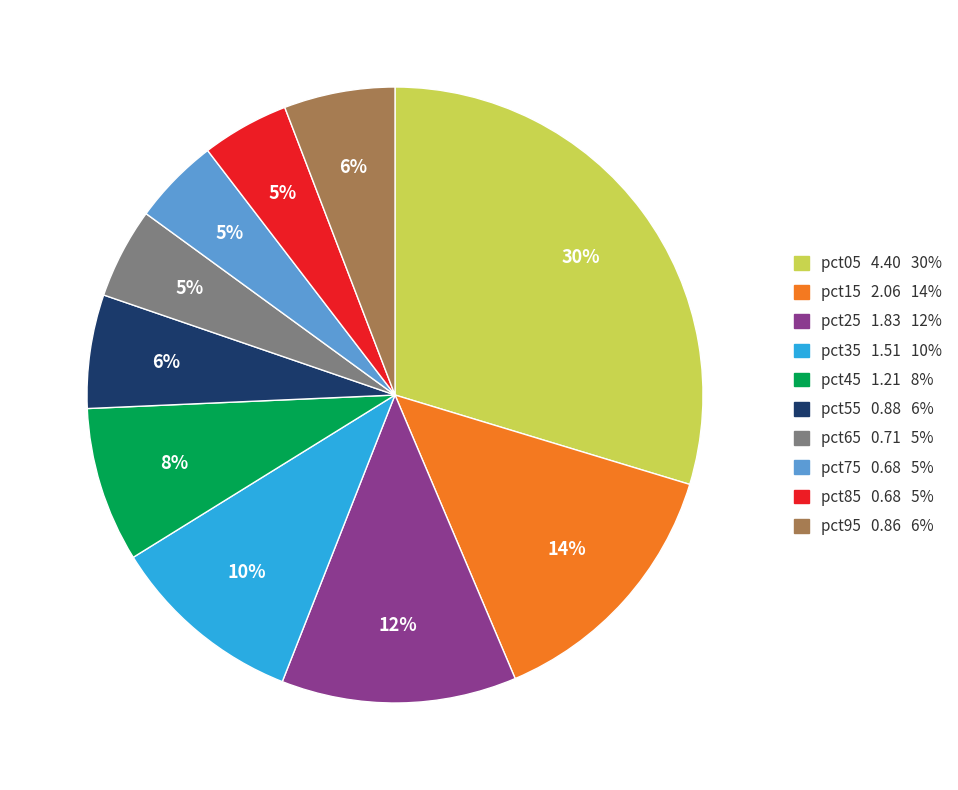

Approximately how many times larger is the value at pct95 compared to pct25?

0.5